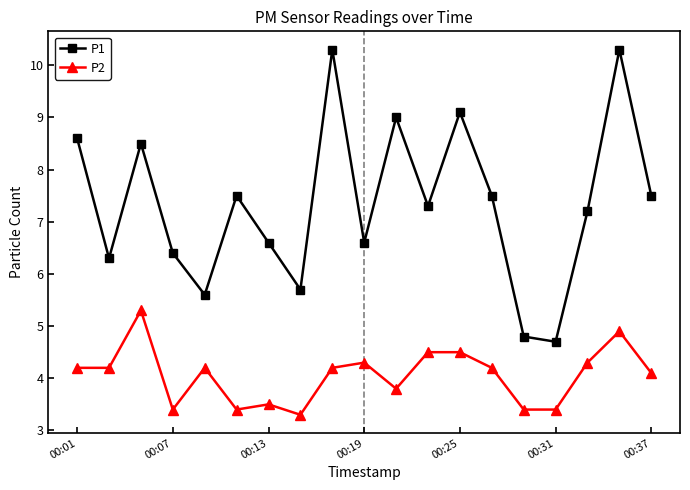

What is the maximum value for P1?

10.3